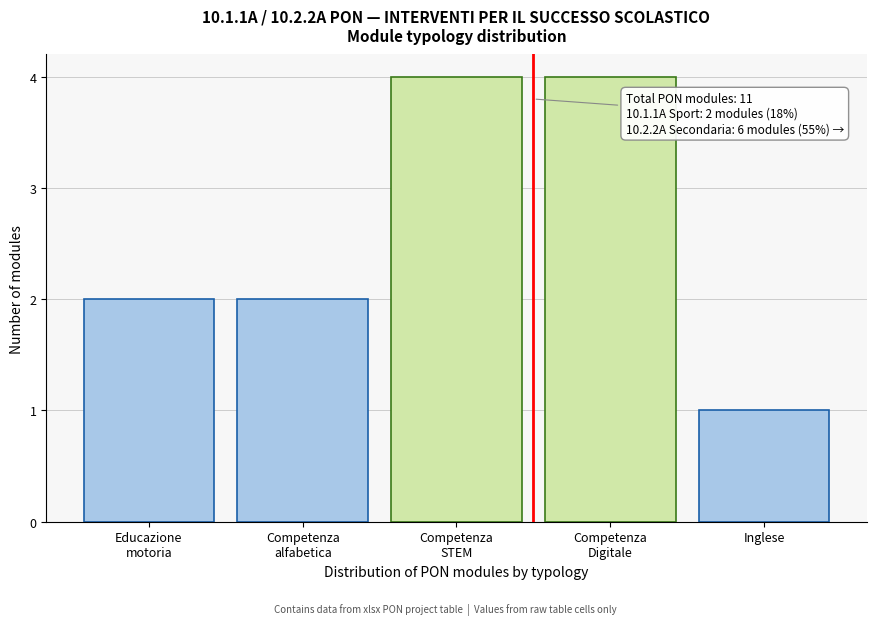

Reading right to left, what are all the values shown in this chart?

1	4	4	2	2